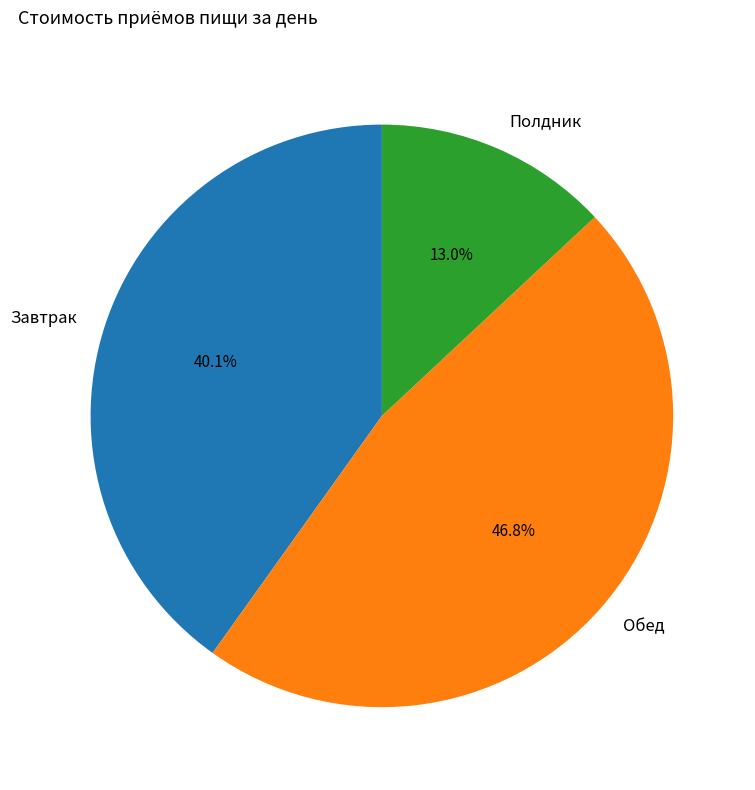

Approximately how many times larger is the value at Завтрак compared to Полдник?

3.1